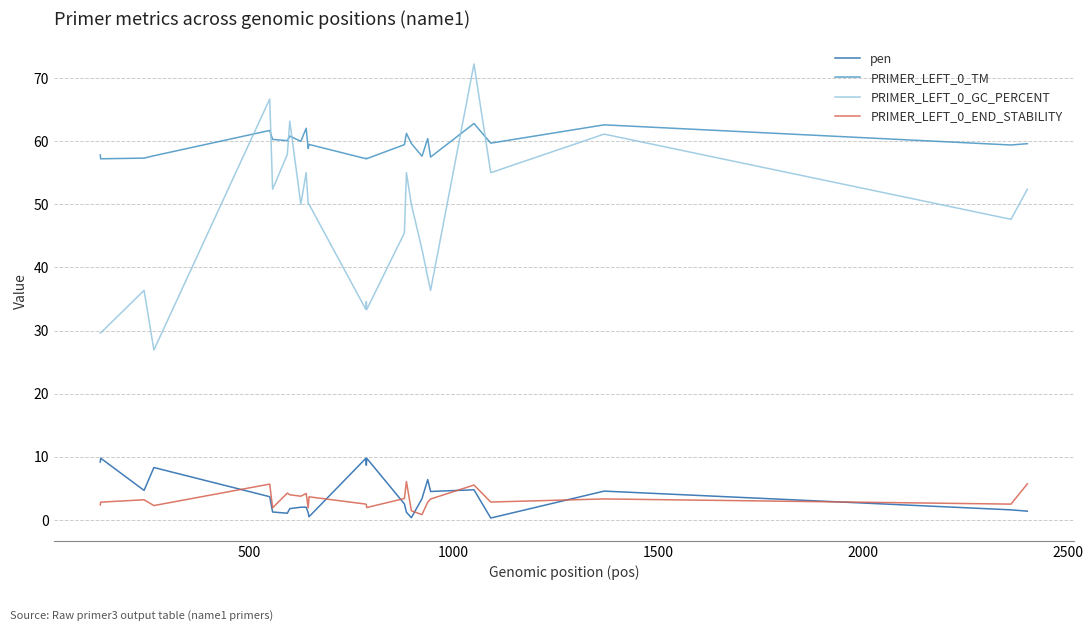

What is the difference between the maximum and second lowest values in the PRIMER_LEFT_0_END_STABILITY series?

4.6